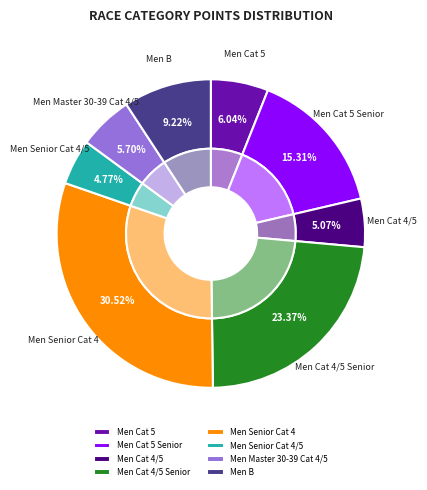

Rank the categories by value from highest to lowest.

Men Senior Cat 4, Men Cat 4/5 Senior, Men Cat 5 Senior, Men B, Men Cat 5, Men Master 30-39 Cat 4/5, Men Cat 4/5, Men Senior Cat 4/5